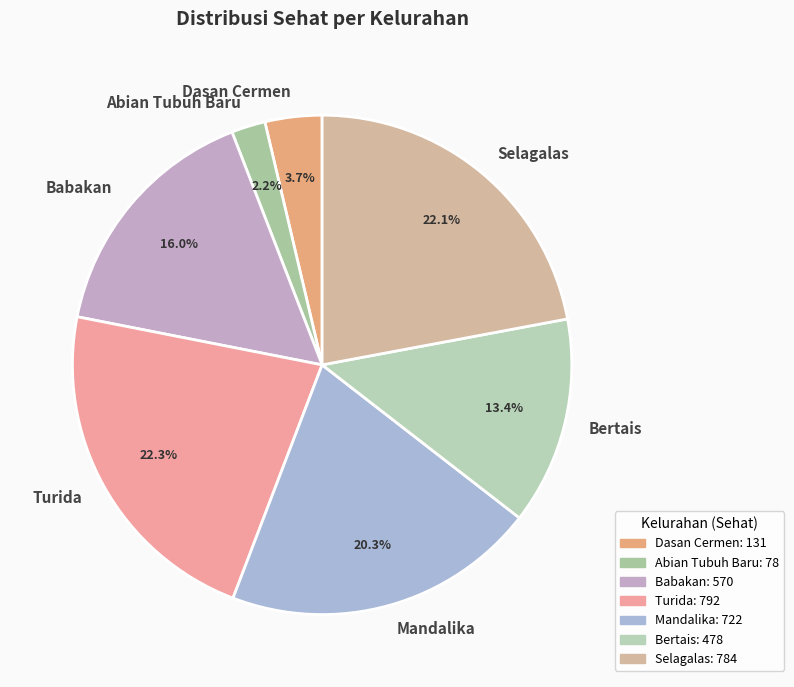

Which slice is the smallest?

Abian Tubuh Baru